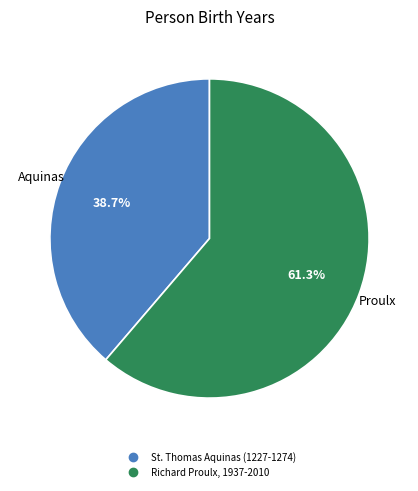

To the nearest percent, what is the average slice percentage?

50%